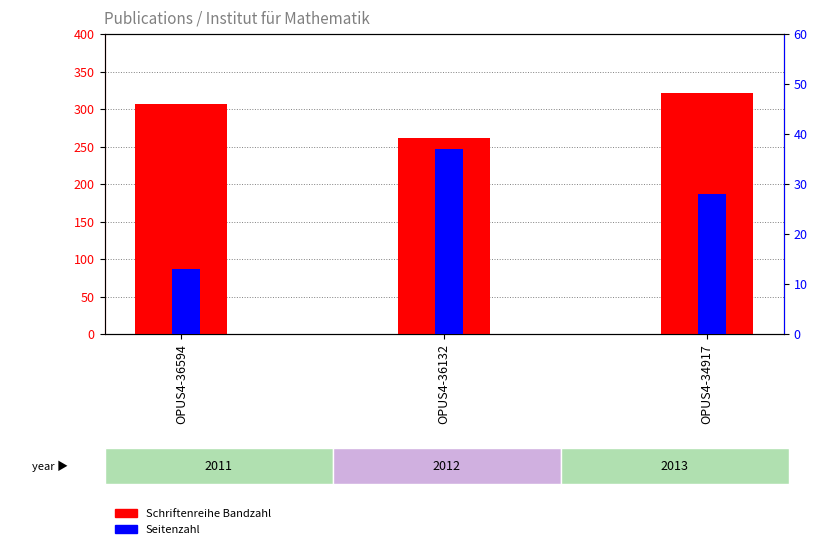

What are all the series names shown in the legend?

Schriftenreihe Bandzahl, Seitenzahl